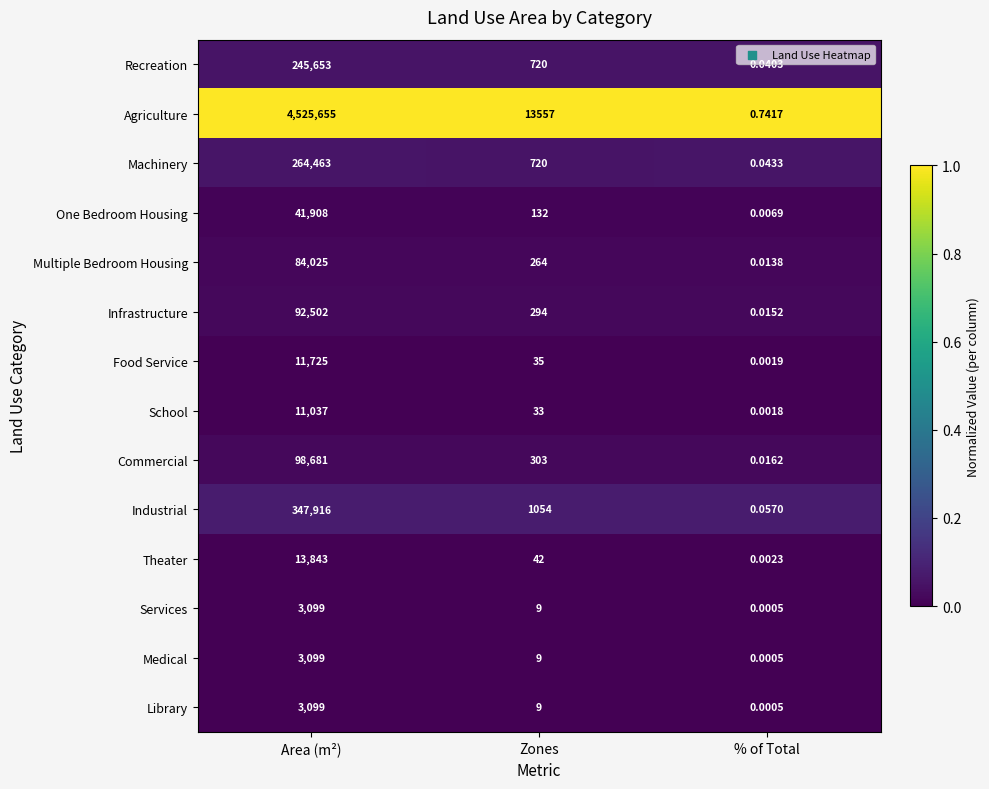

How many series are shown in this chart?

14